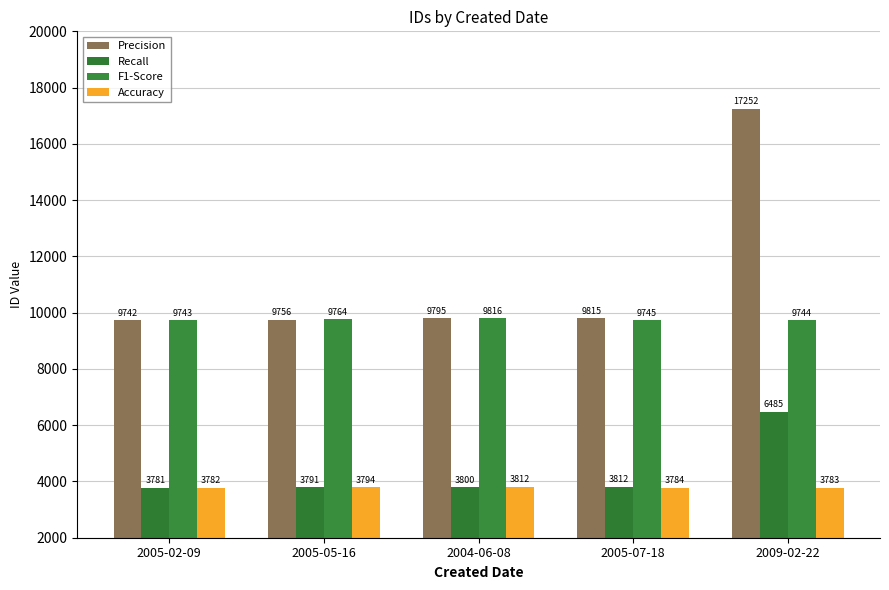

What is the value of the Accuracy bar at the 5th from the left?

3783